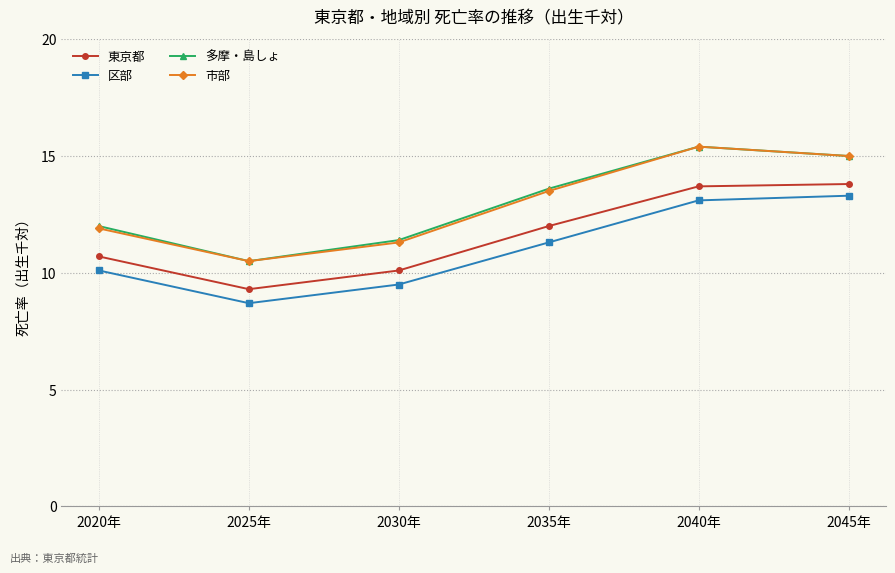

Between 2025年 and 2035年, which series saw the biggest shift?

多摩・島しょ